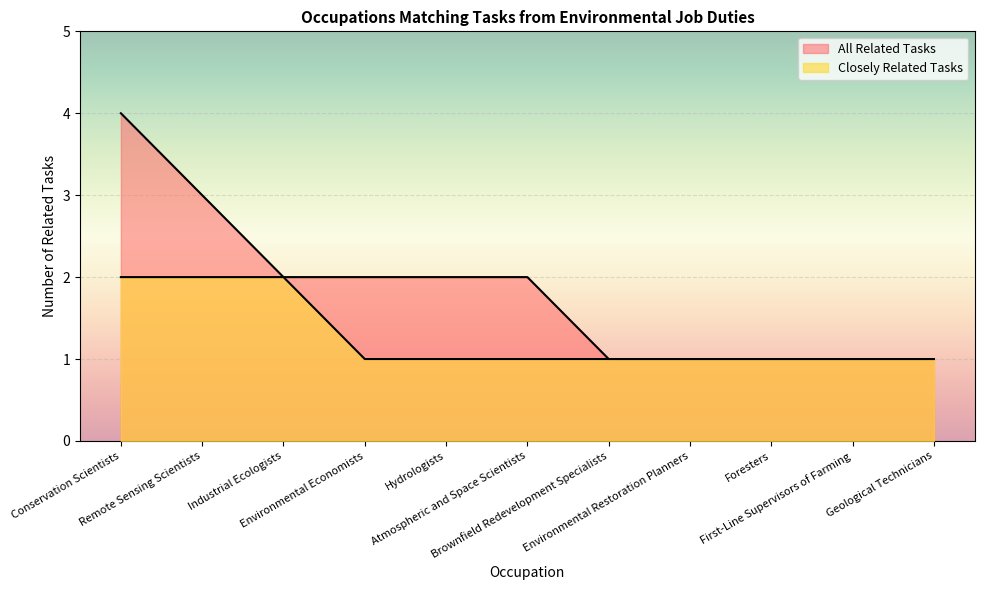

Rank the categories by All Related Tasks value from highest to lowest.

Conservation Scientists, Remote Sensing Scientists, Industrial Ecologists, Environmental Economists, Hydrologists, Atmospheric and Space Scientists, Brownfield Redevelopment Specialists, Environmental Restoration Planners, Foresters, First-Line Supervisors of Farming, Geological Technicians